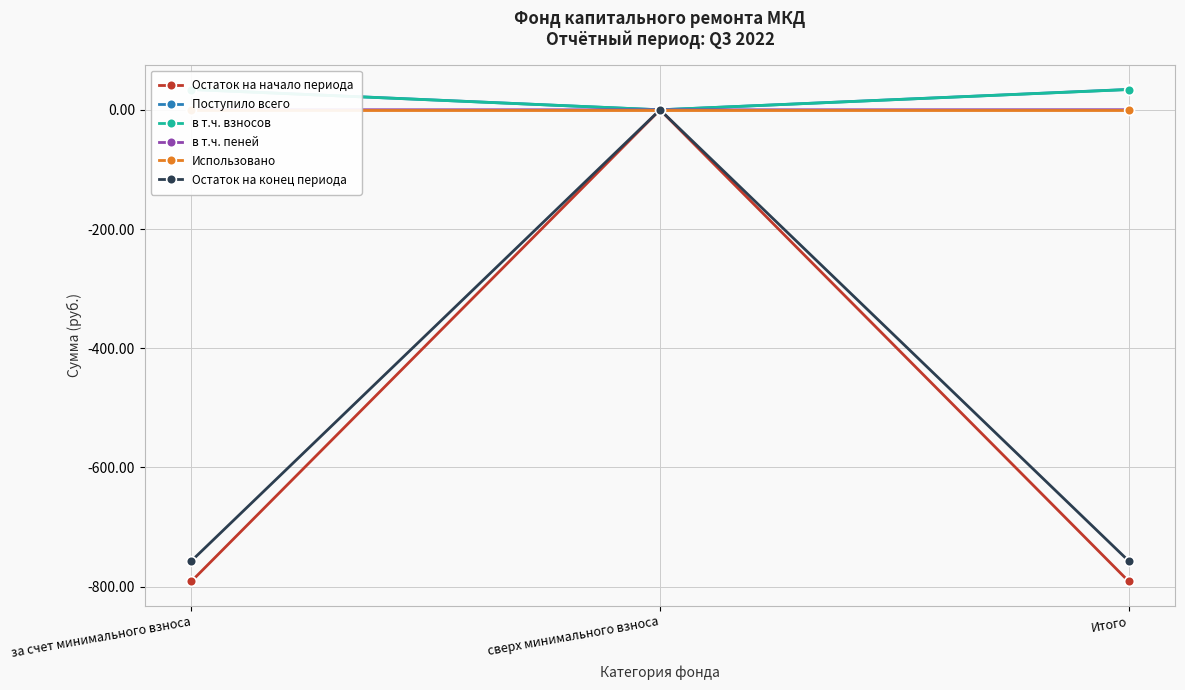

What is the difference between the highest and lowest values at Итого?

825.1